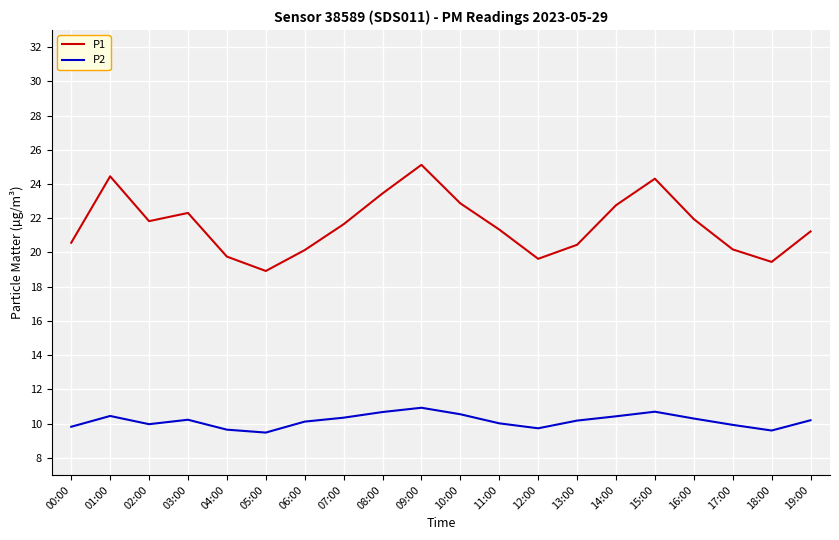

In P1, how many points are lower than both neighbors (excluding endpoints)?

4